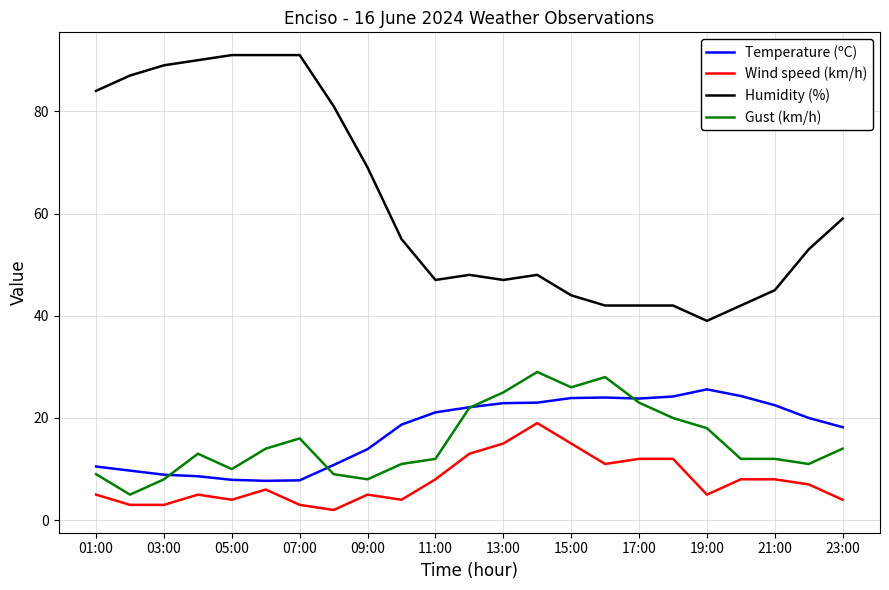

What are all the series names shown in the legend?

Temperature (ºC), Wind speed (km/h), Humidity (%), Gust (km/h)